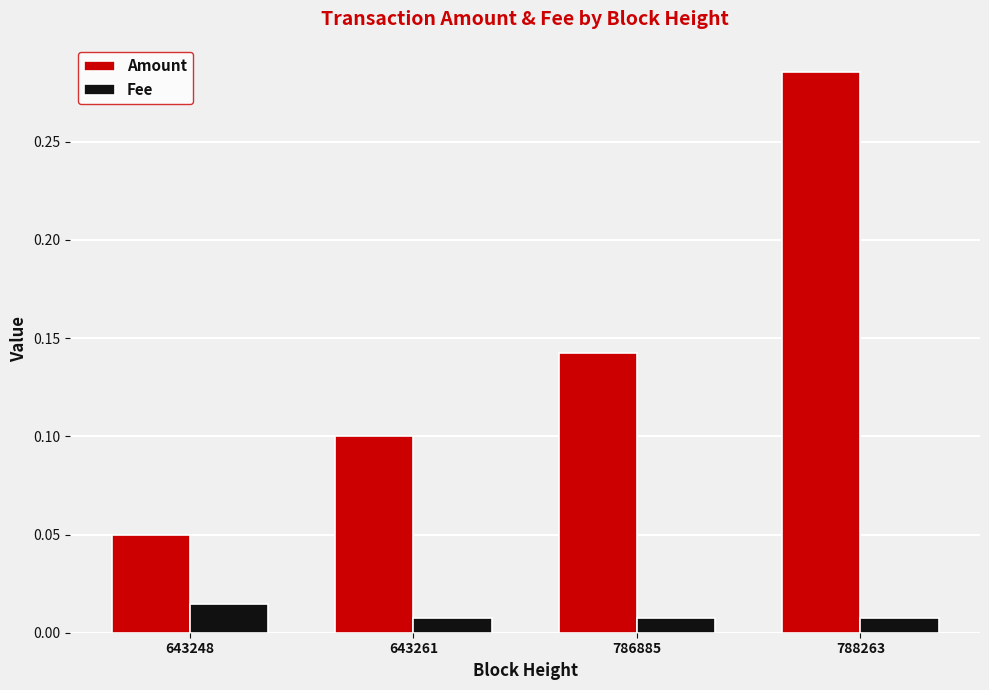

Which series has the widest spread of values?

Amount